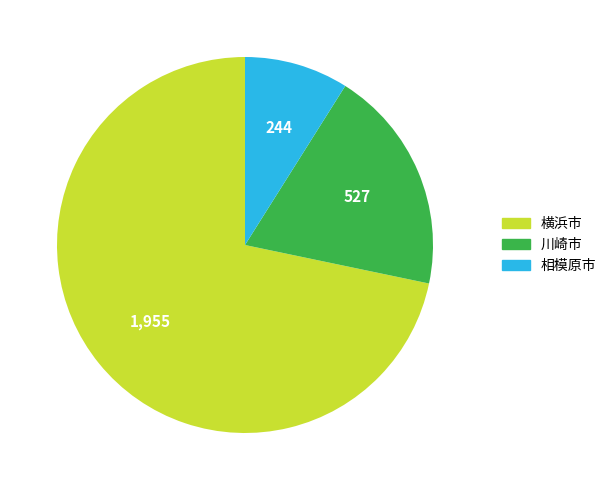

Is there any slice that represents more than half of the pie?

Yes